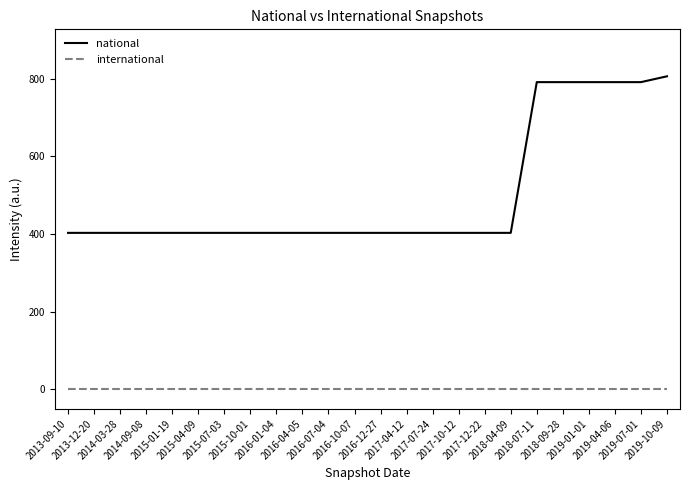

What is the difference between the maximum and minimum values in the national series?

403